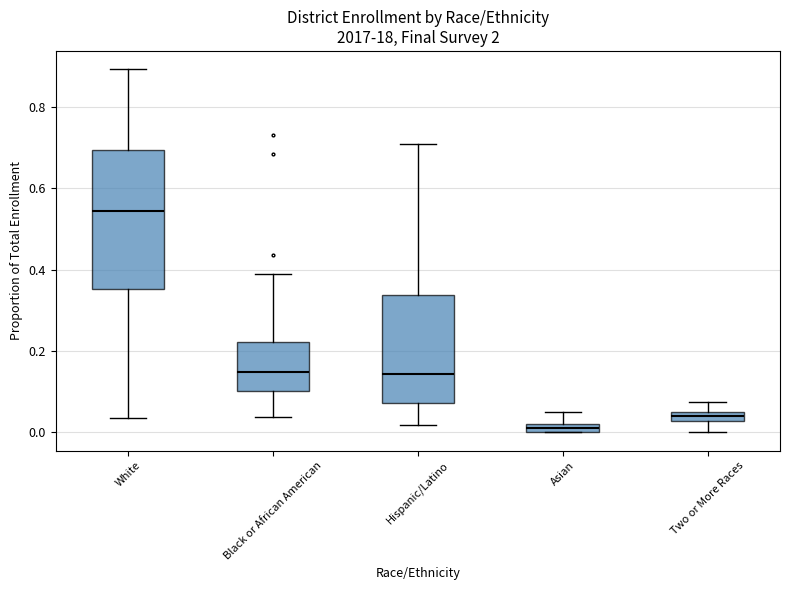

Where does the median line of the box for Hispanic/Latino sit on the y-axis? The values are not printed on the chart, so give them approximately, as read against the axis.

0.14